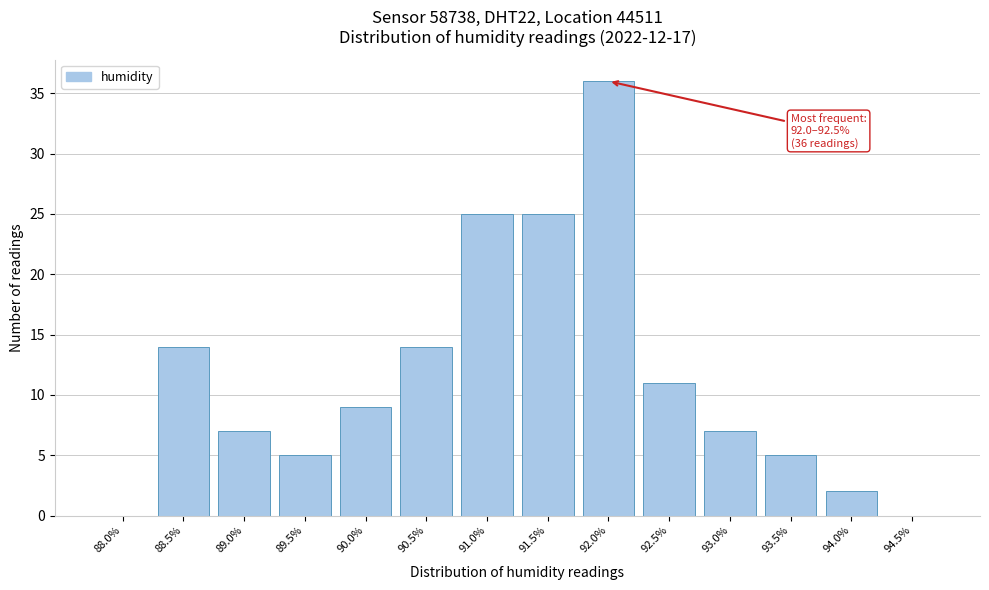

Reading left to right, what are all the values shown in this chart?

88.0%=0	88.5%=14	89.0%=7	89.5%=5	90.0%=9	90.5%=14	91.0%=25	91.5%=25	92.0%=36	92.5%=11	93.0%=7	93.5%=5	94.0%=2	94.5%=0